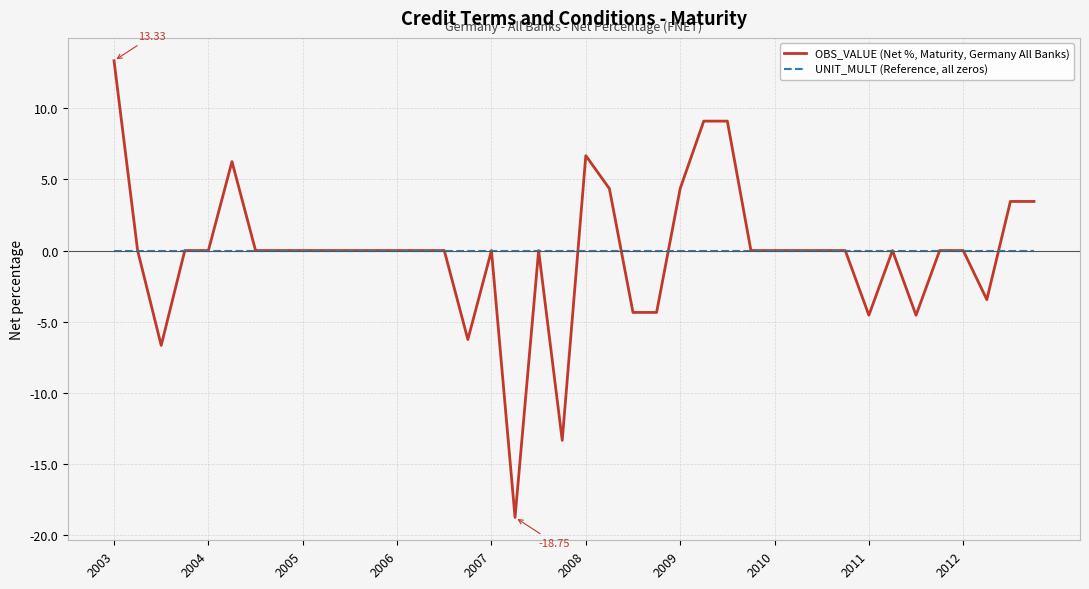

Which series has the largest range (max minus min)?

OBS_VALUE (Net %, Maturity, Germany All Banks)